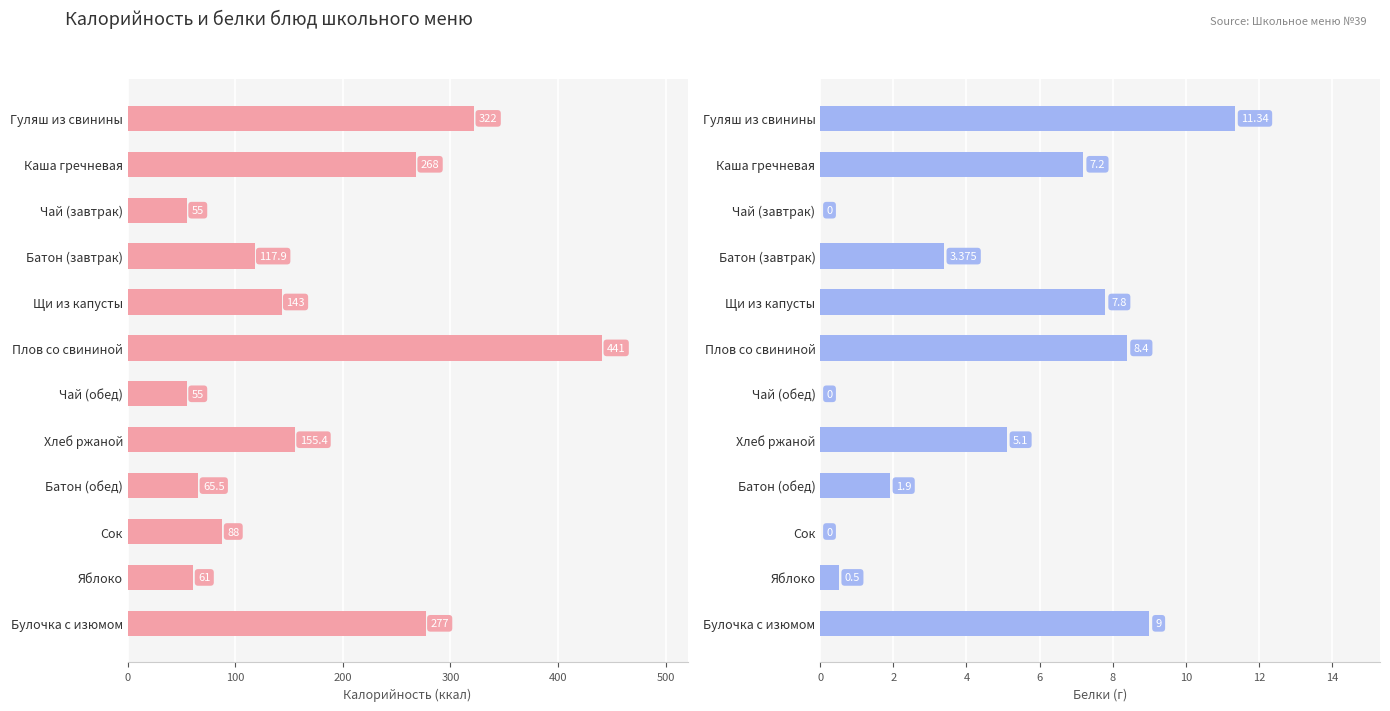

Rank the series by their maximum value, from lowest to highest.

Белки, Калорийность